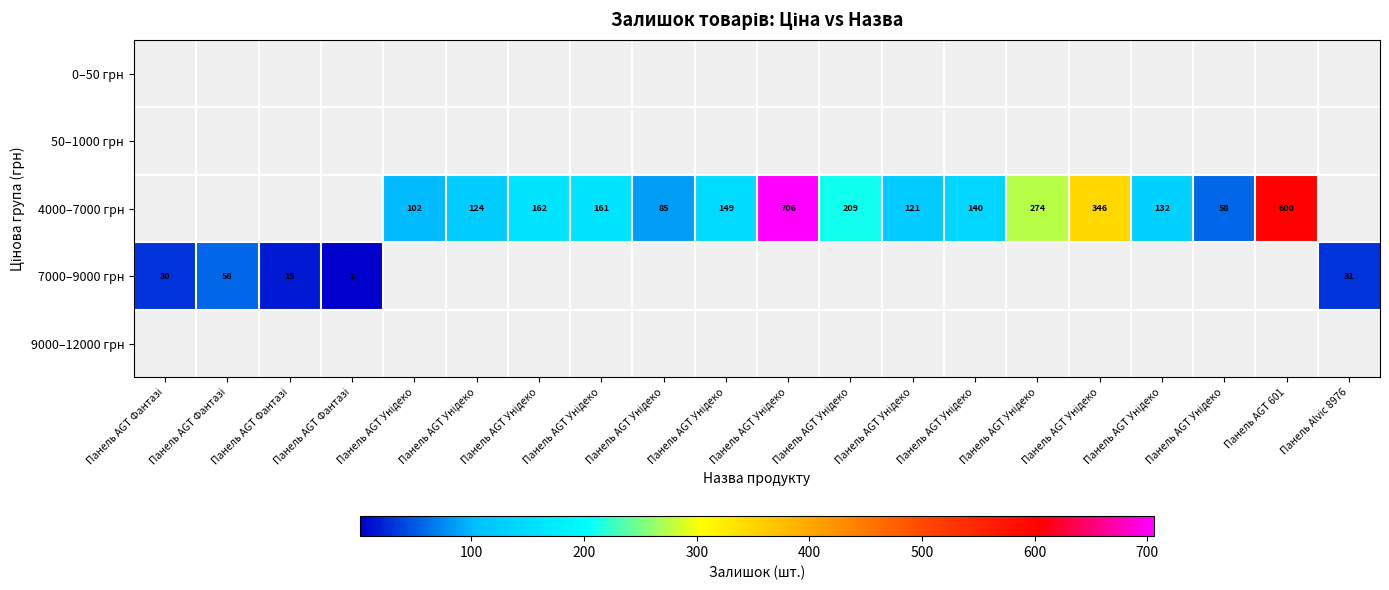

The value of 7000–9000 грн at Панель AGT Фантазі is 30. True or false?

True